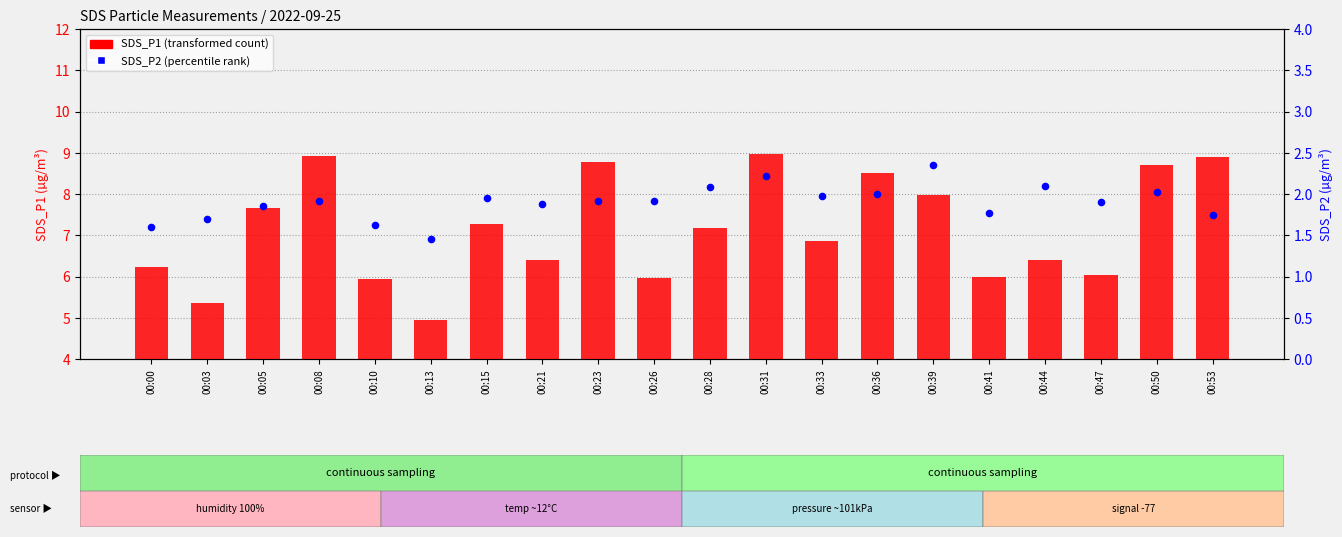

What is the total value across all series at 00:50?

10.7